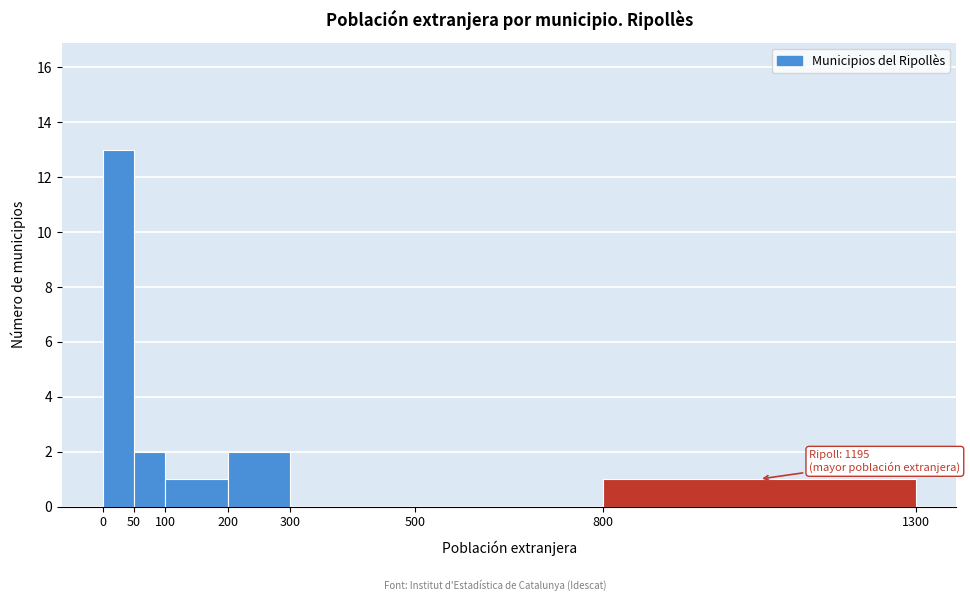

Over which range of the x-axis is the bar tallest?

0 to 50